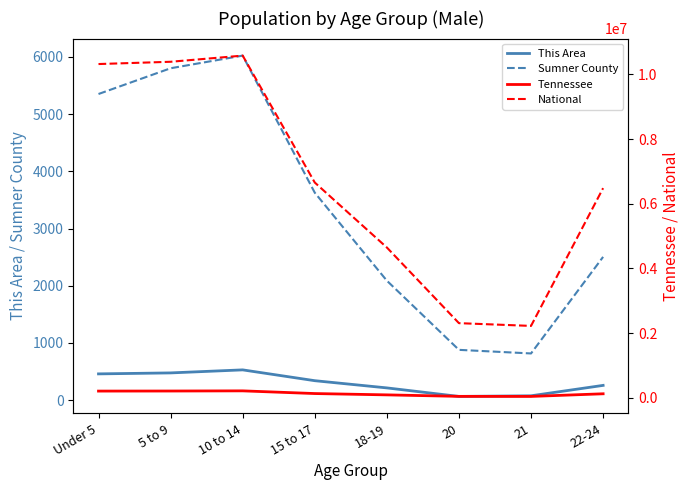

Reading left to right, extract all data points from this chart.

This Area: 460	477	530	341	215	66	77	259
Sumner County: 5352	5802	6023	3627	2089	880	817	2505
Tennessee: 208119	210090	215039	131933	91069	45113	43074	124718
National: 10319427	10389638	10579862	6656209	4647457	2308319	2223198	6482659